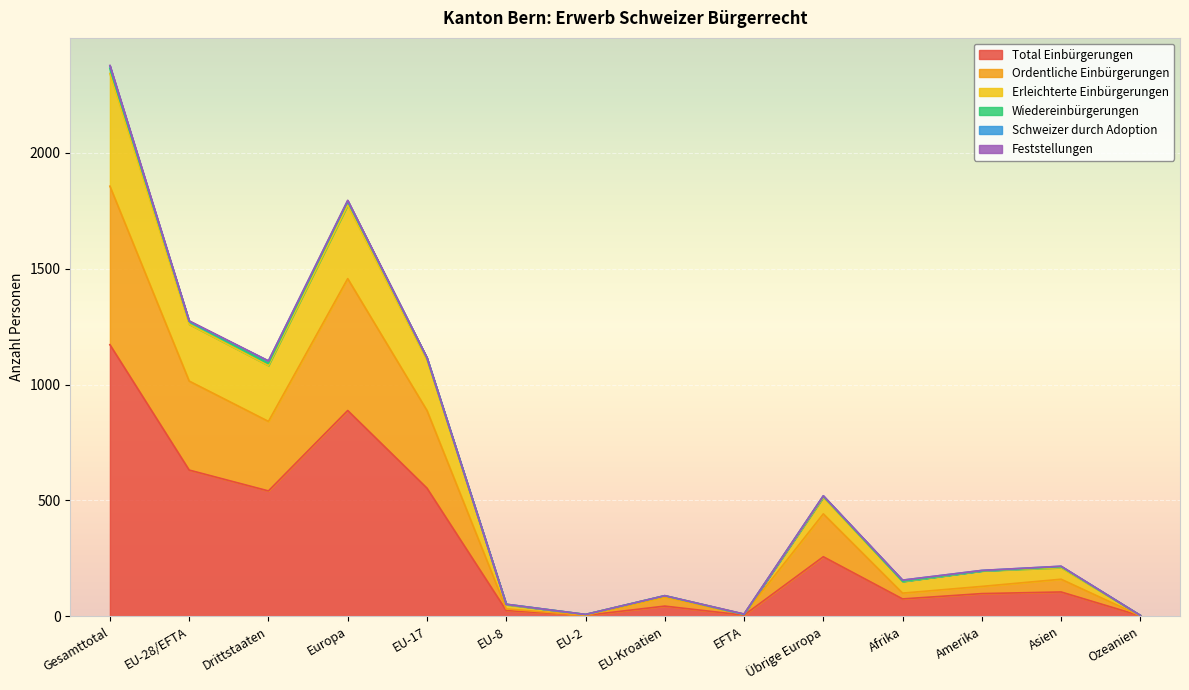

What is the value of the Erleichterte Einbürgerungen point at the 5th from the left?

1115